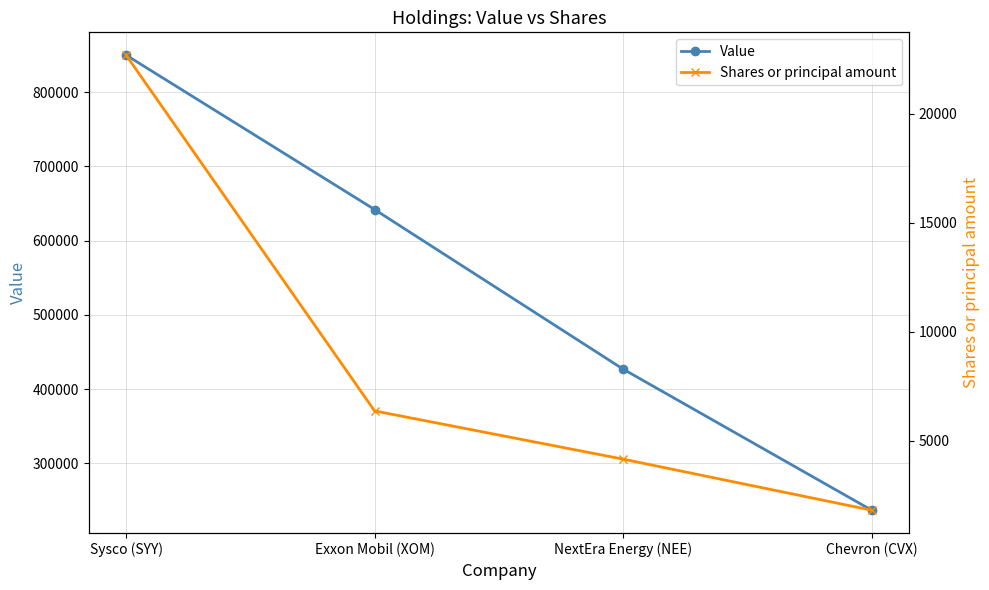

What are all the series names shown in the legend?

Value, Shares or principal amount